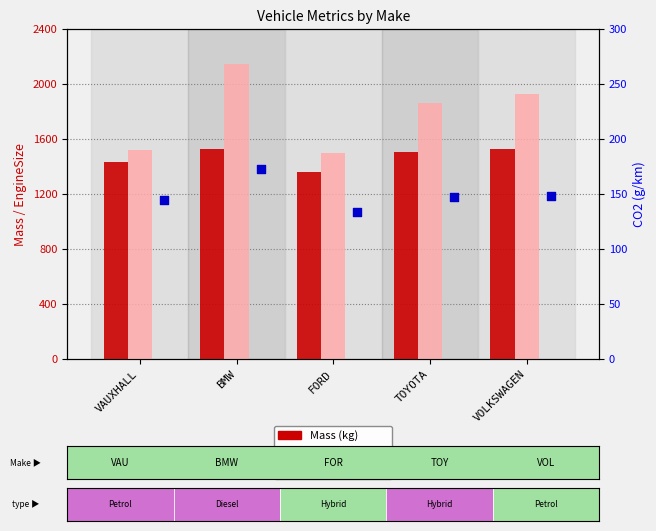

At how many categories does at least one series exceed 1610?

3